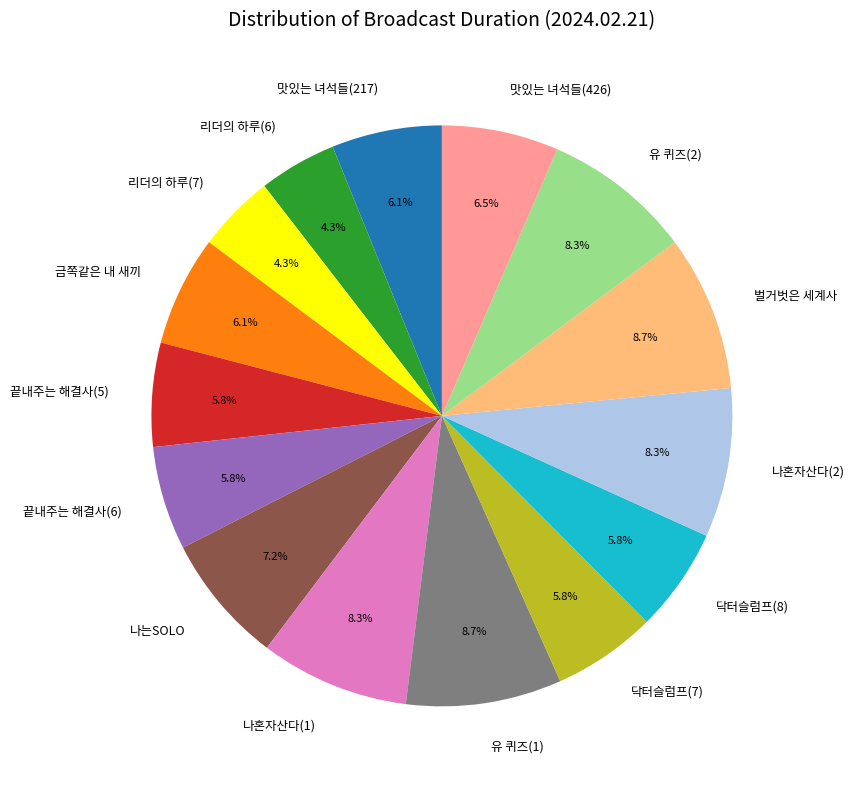

What is the ratio of the value at 리더의 하루(6) to the value at 벌거벗은 세계사?

0.5